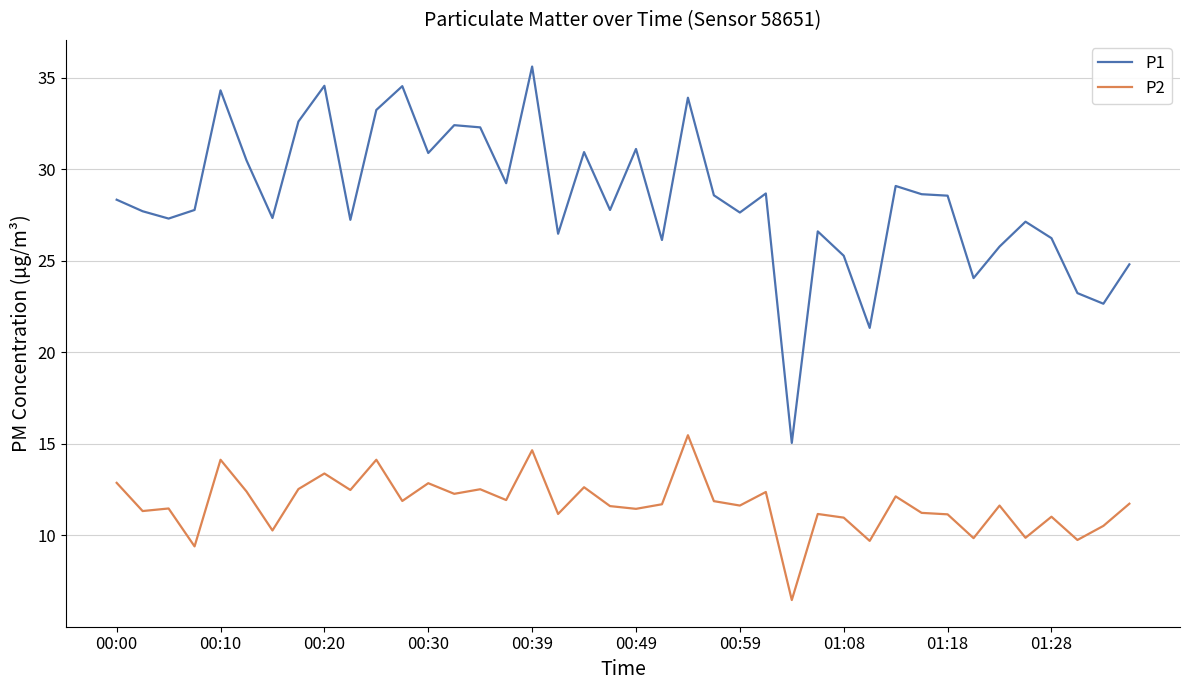

True or false: P2 and P1 cross at least once.

False